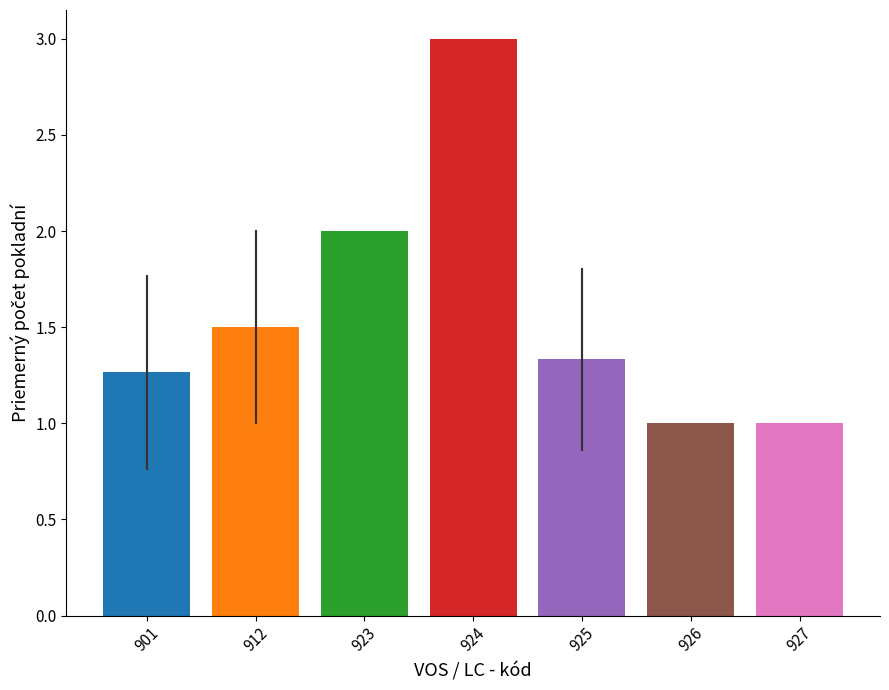

True or false: the data shows 0.7 at 924.

False